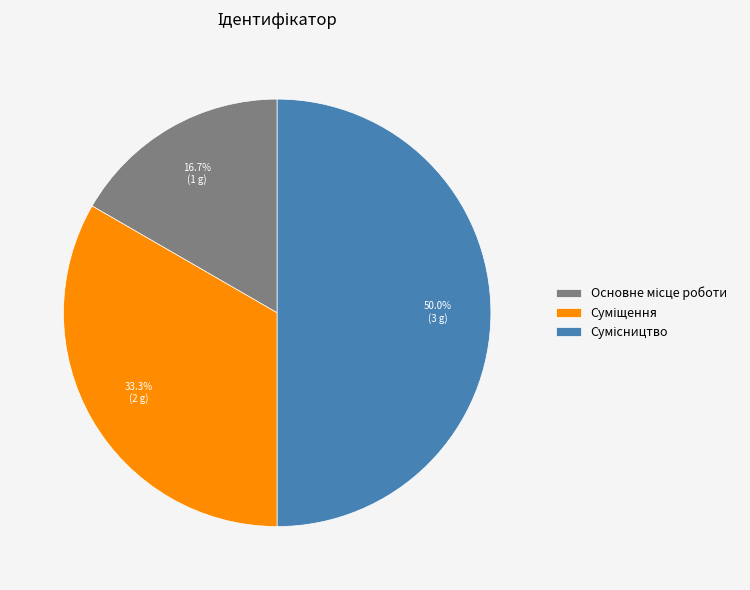

Count the number of slices in the pie.

3